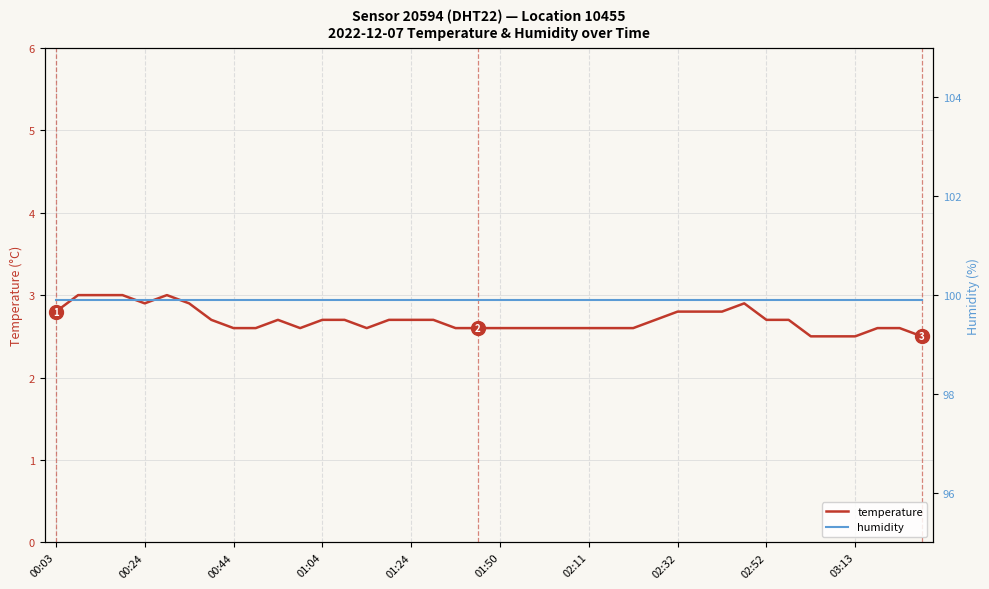

What is the highest value of the humidity series?

99.9